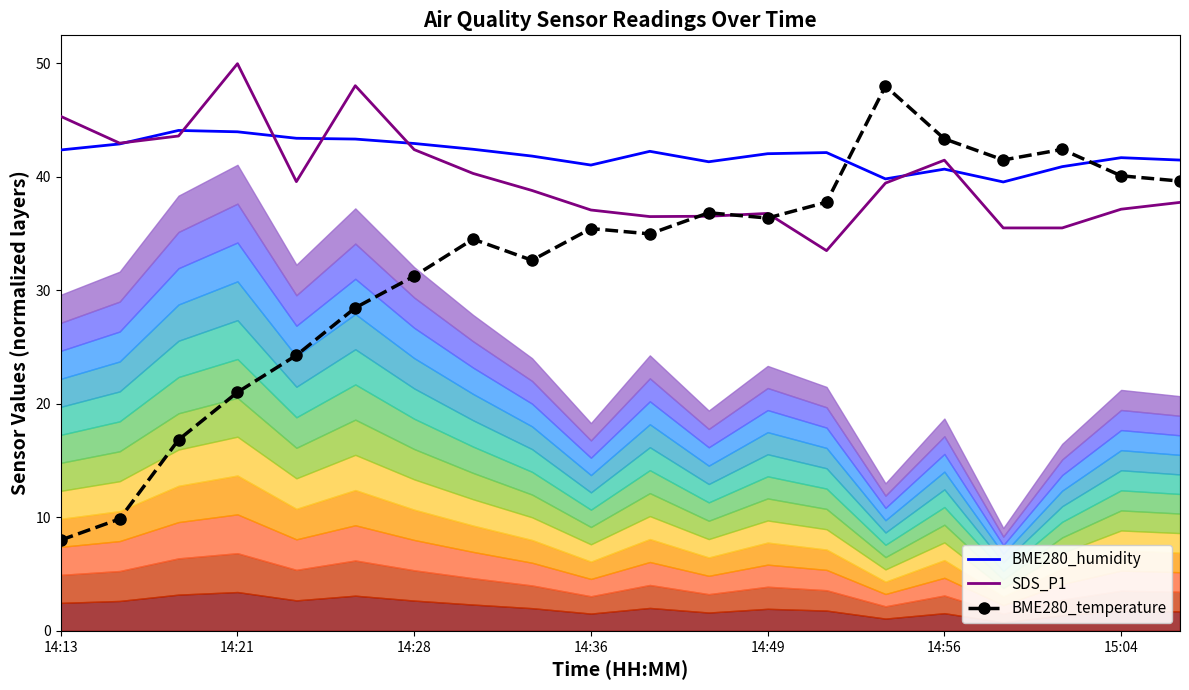

How many data points in SDS_P1 are above 39?

10